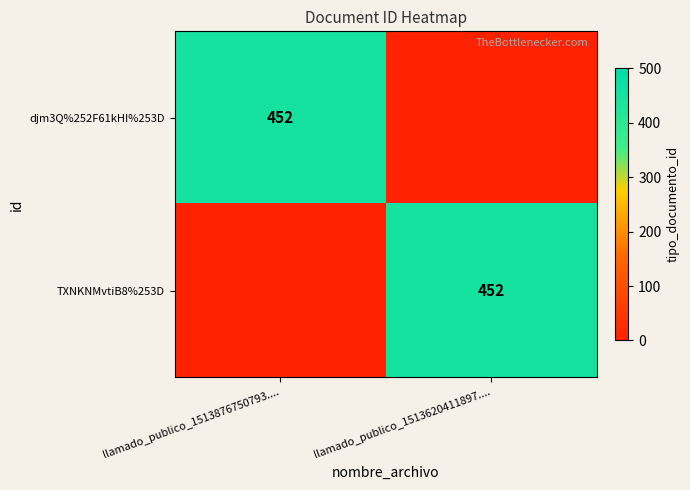

True or false: djm3Q%252F61kHI%253D has a value of 142 at llamado_publico_1513876750793.....

False